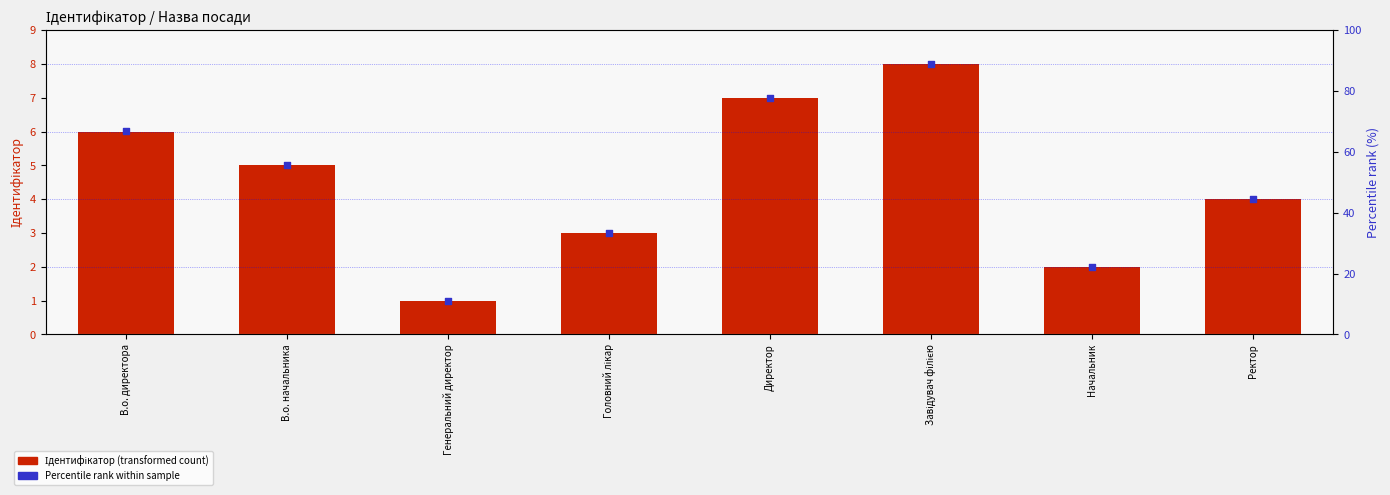

At which category is the sum across all series the highest?

Завідувач філією